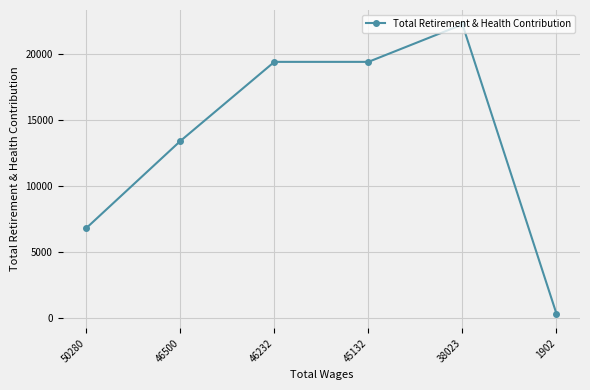

Reading right to left, extract all data points from this chart.

308	22237	19403	19403	13403	6803